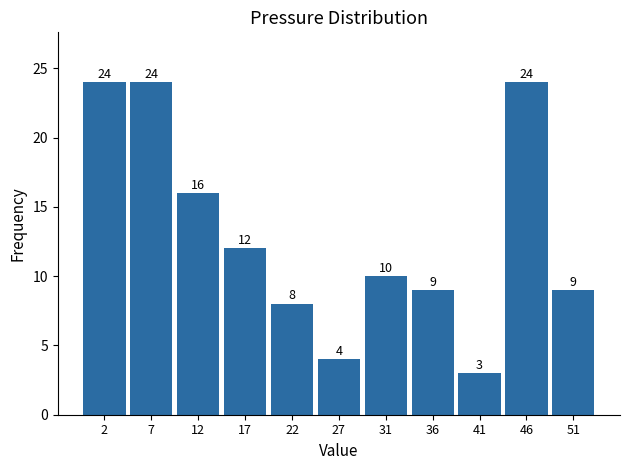

Reading left to right, transcribe all the data shown in this chart.

2=24	7=24	12=16	17=12	22=8	27=4	31=10	36=9	41=3	46=24	51=9